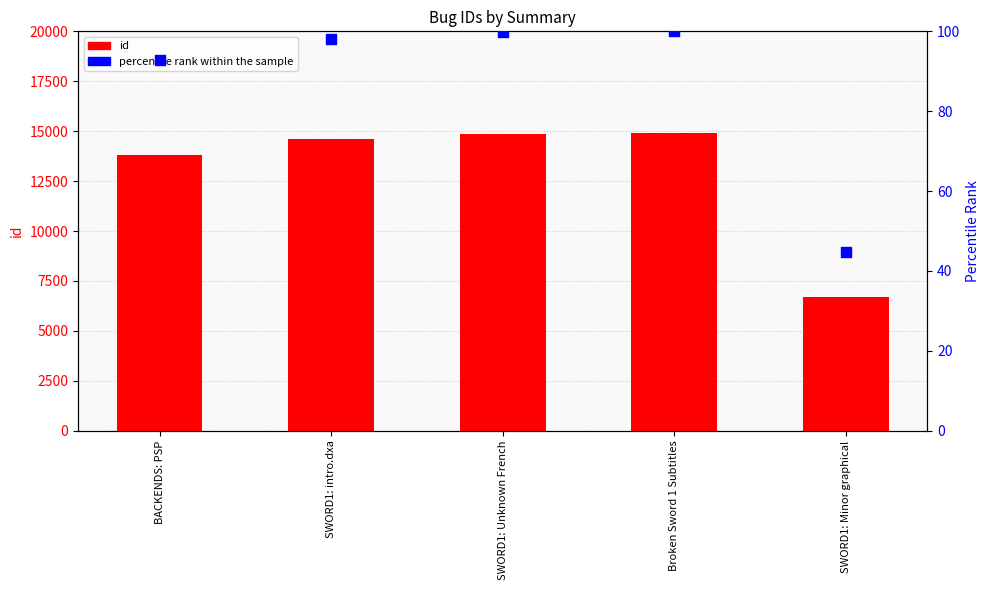

Which series contains the highest Y value?

id